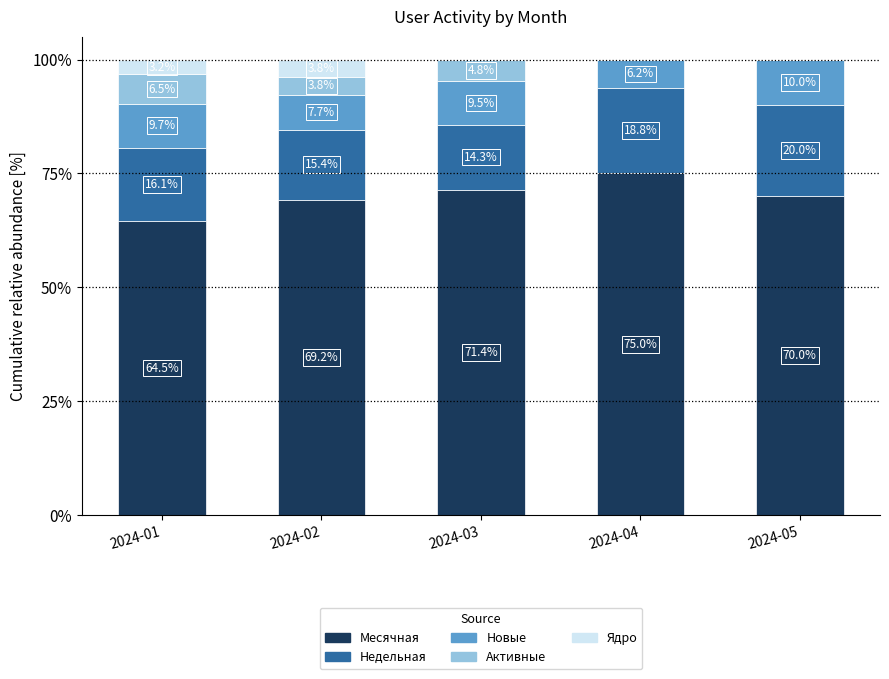

Which category has the highest value in the Месячная series?

2024-04